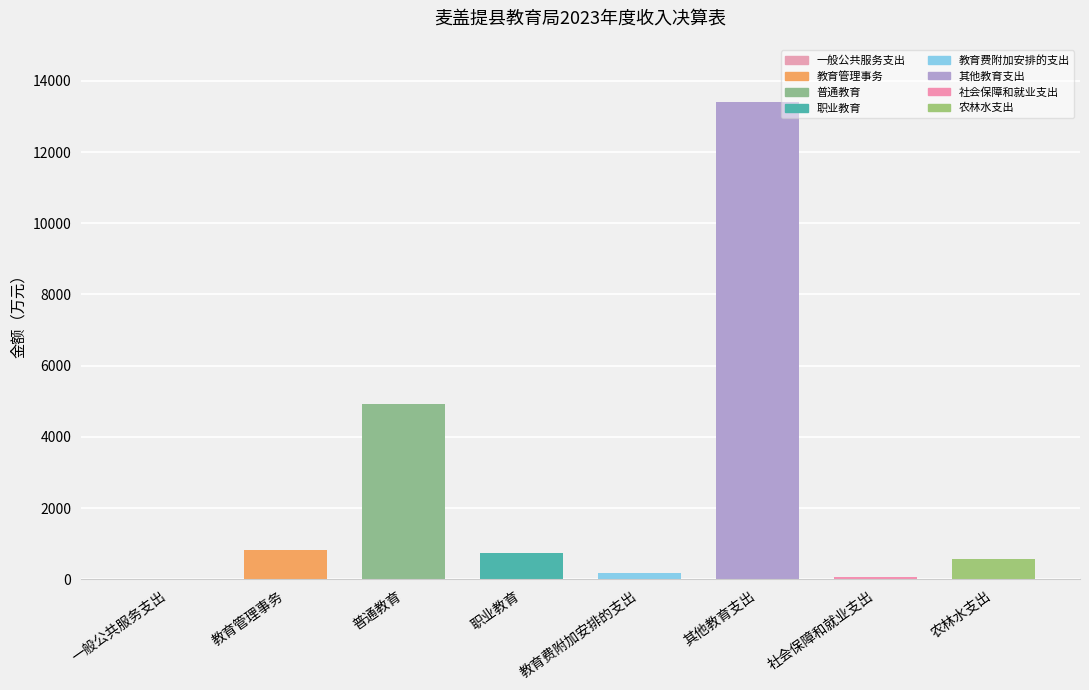

What is the change in value from 普通教育 to 其他教育支出?

+8475.2